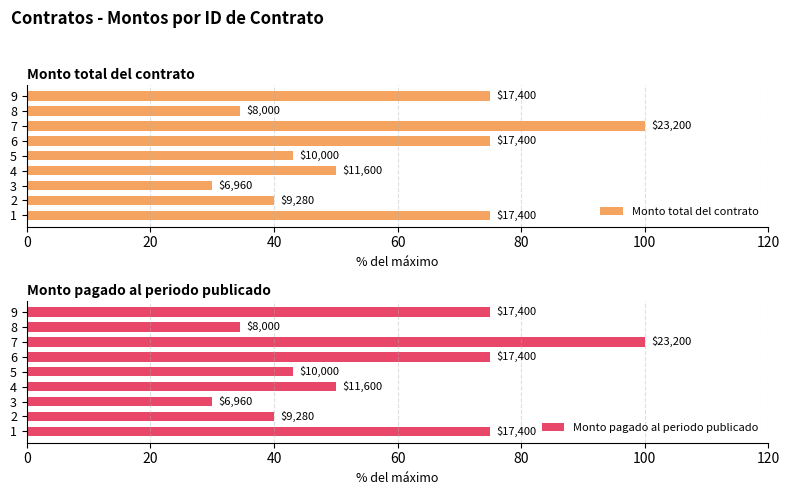

Is the value of Monto total del contrato at 1 greater than the value of Monto pagado al periodo publicado at 8?

Yes